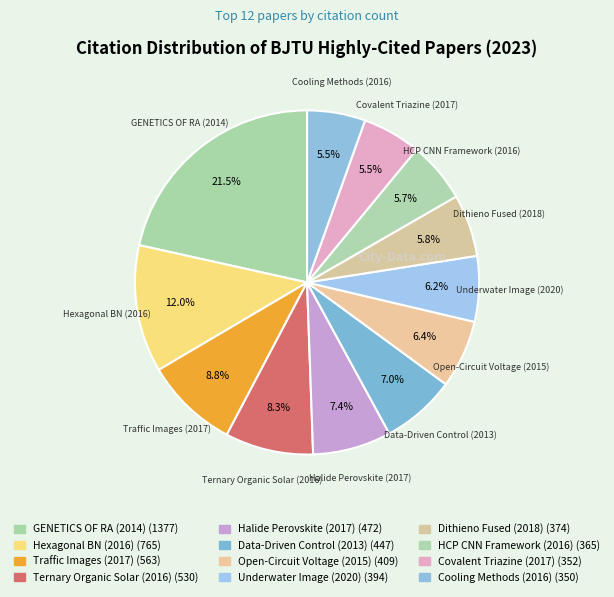

Count the number of slices in the pie.

12